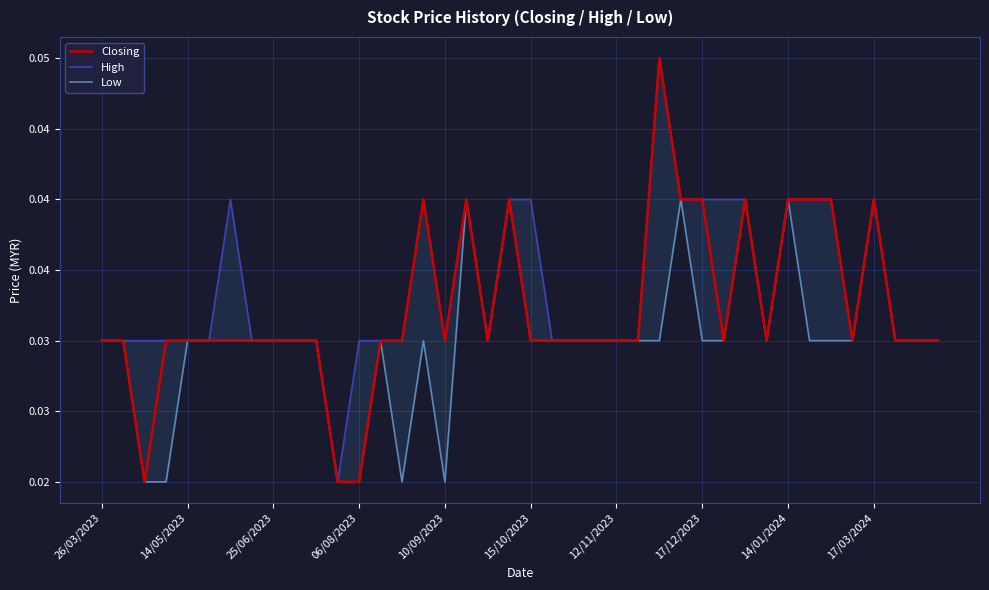

At how many categories does at least one series exceed 0?

40